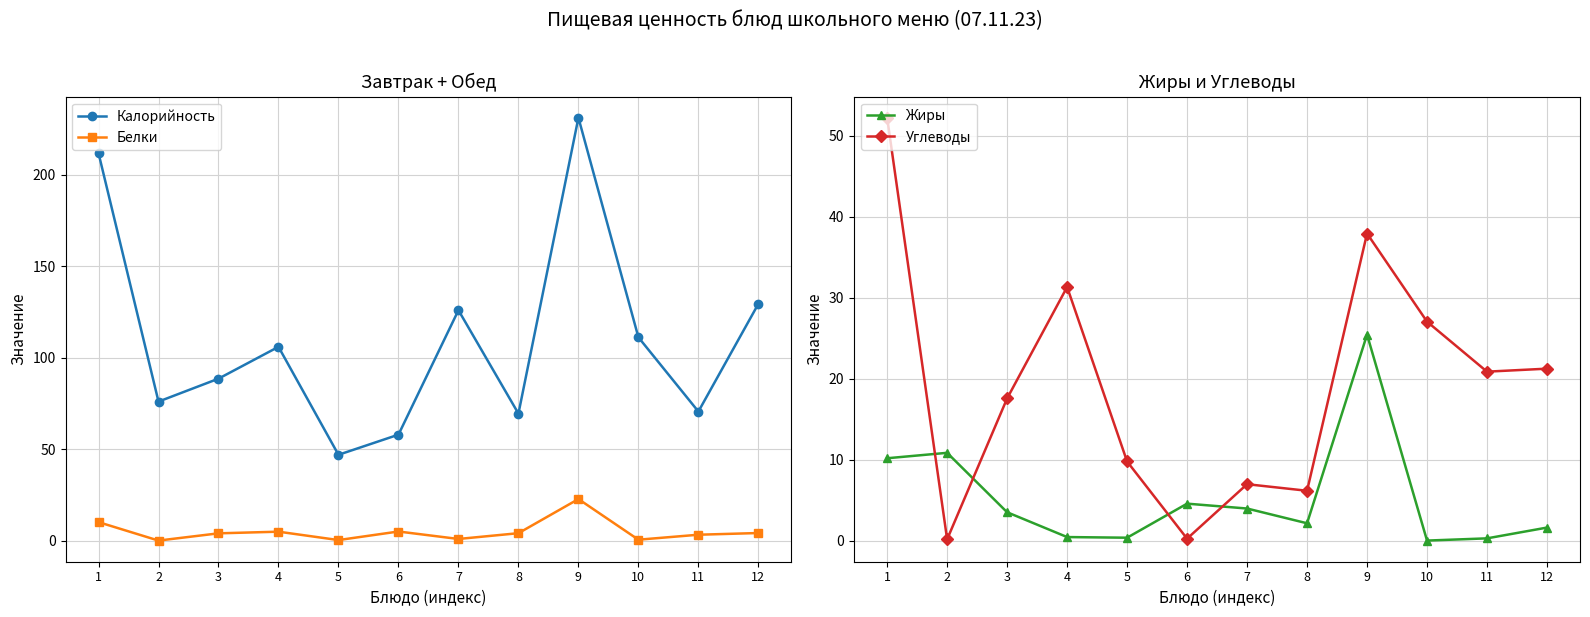

True or false: Углеводы and Калорийность cross at least once.

False